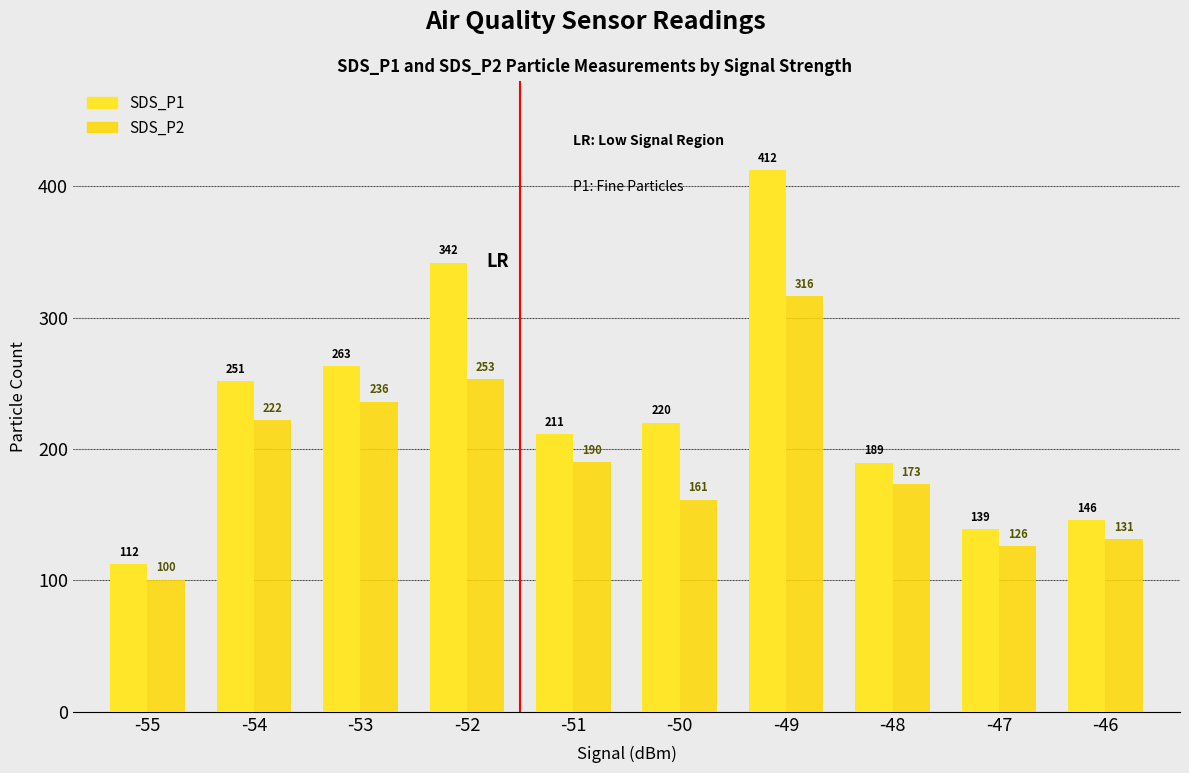

What is the sum of the SDS_P2 values at -55 and -51?

290.1